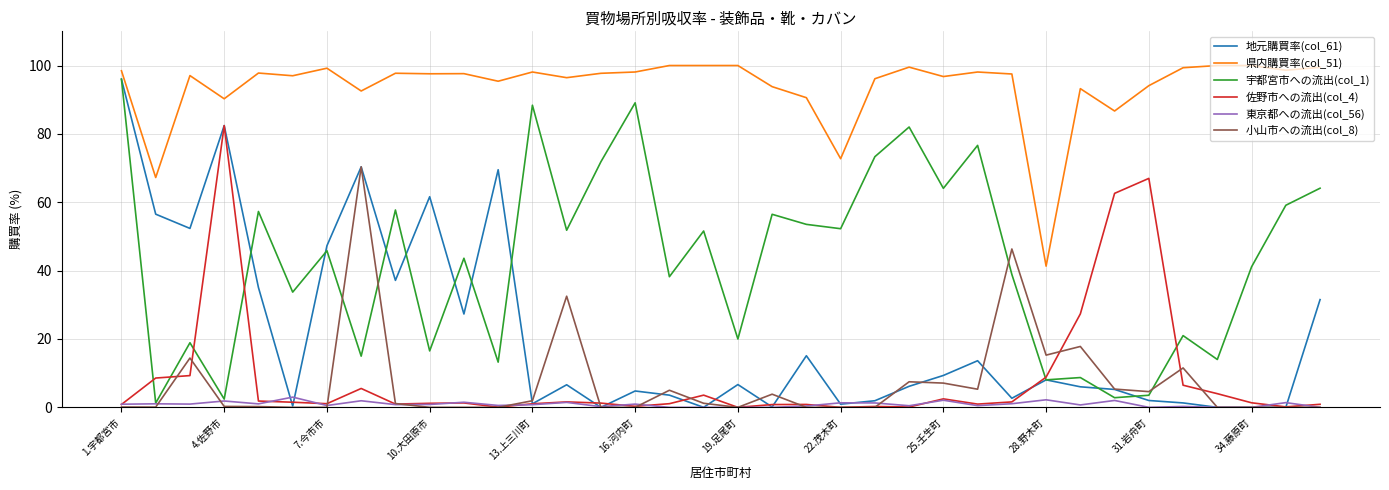

Which series has the largest total across all categories?

県内購買率(col_51)